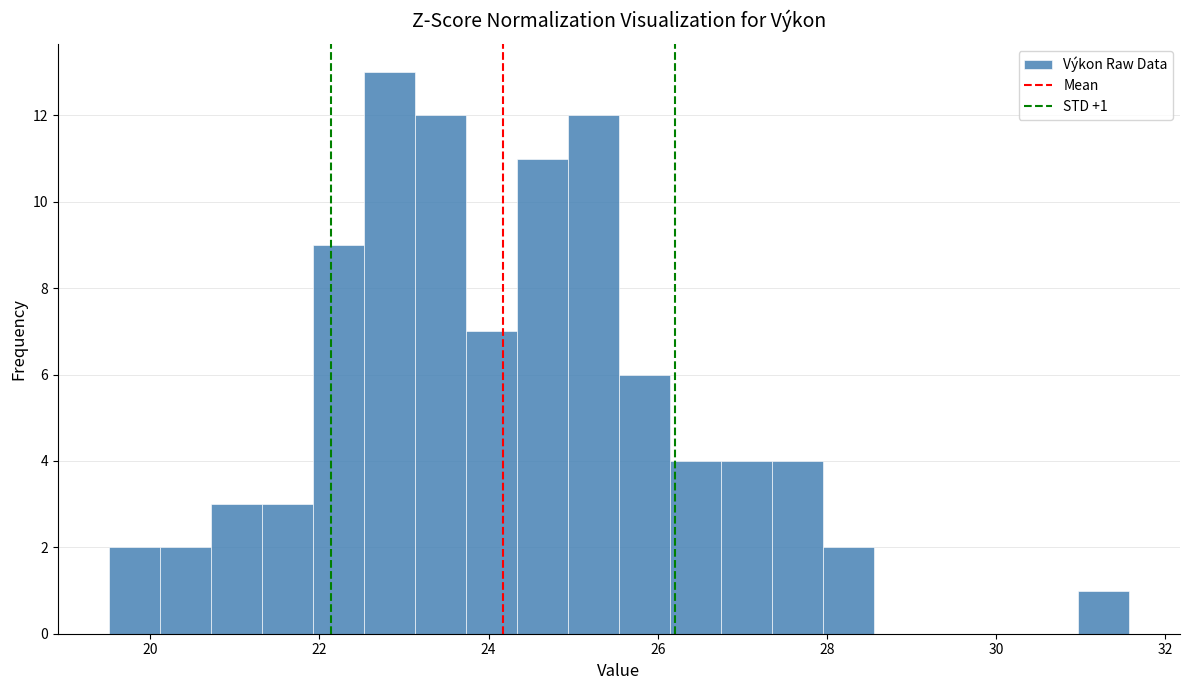

Around what value on the x-axis is the tallest bar? Give the approximate position of its centre, as read against the axis.

22.8